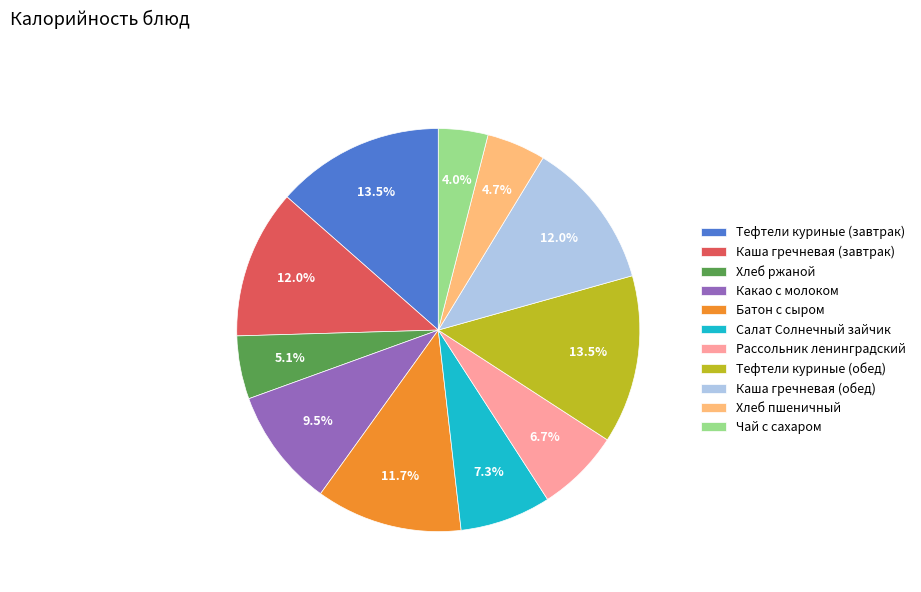

Is there any slice that represents more than half of the pie?

No